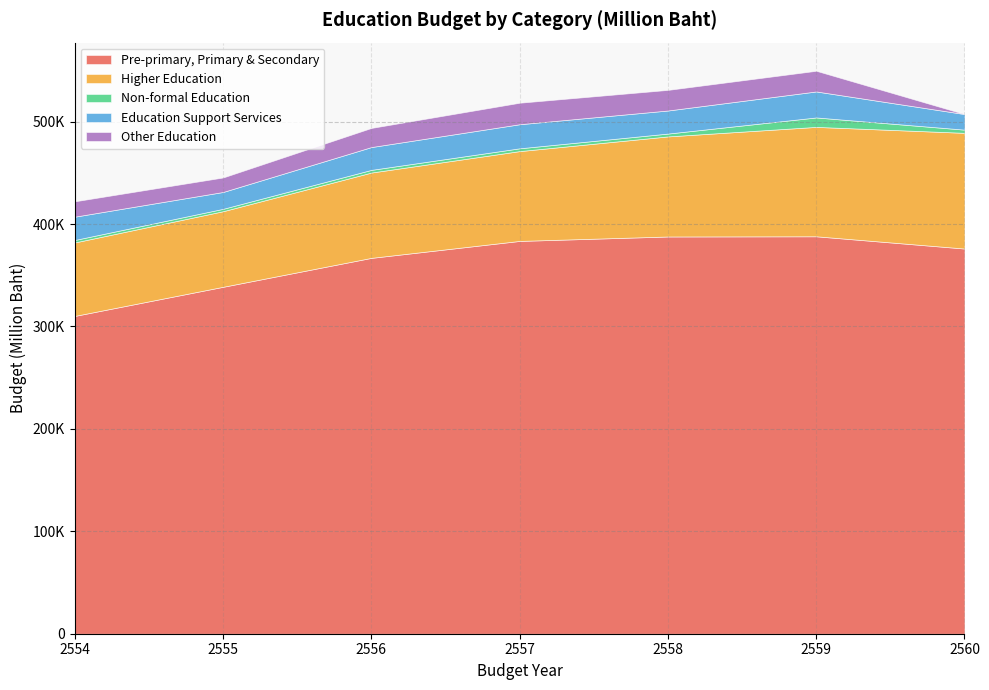

Reading left to right, list all the values displayed in this chart.

Pre-primary, Primary & Secondary: 2554=310330.0	2555=338758.2	2556=367010.0	2557=383557.2	2558=387886.6	2559=388080.8	2560=376124.3
Higher Education: 2554=71749.8	2555=73821.3	2556=83326.3	2557=87721.9	2558=97725.7	2559=106829.1	2560=112975.0
Non-formal Education: 2554=2406.2	2555=2317.9	2556=2598.0	2557=2720.3	2558=2780.7	2559=9214.5	2560=3116.8
Education Support Services: 2554=22747.4	2555=16454.6	2556=22275.9	2557=23508.6	2558=22521.1	2559=25386.7	2560=15219.8
Other Education: 2554=15006.5	2555=14175.5	2556=18681.8	2557=21011.1	2558=20130.7	2559=20197.0	2560=0.0